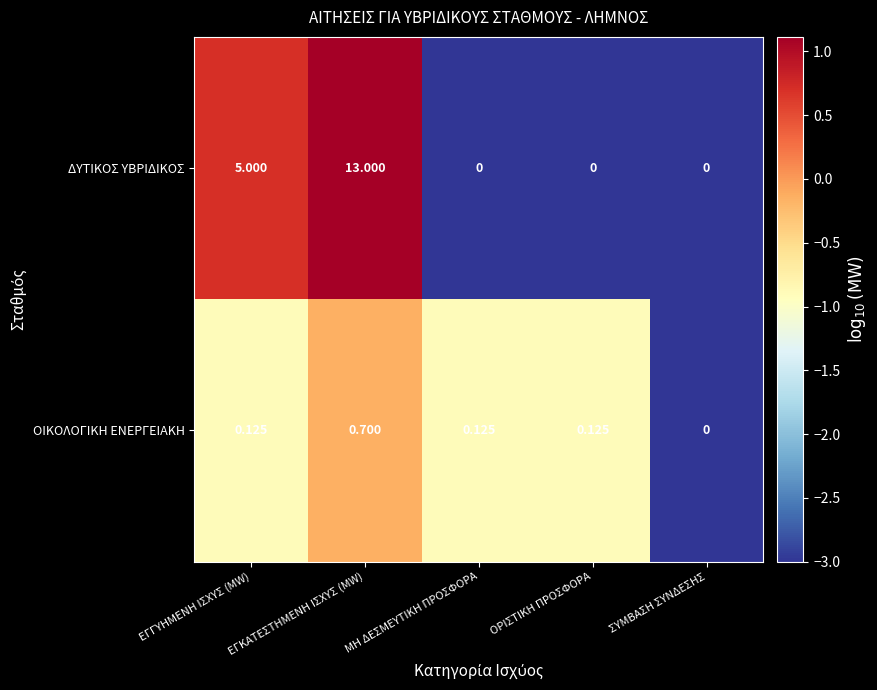

Where is ΔΥΤΙΚΟΣ ΥΒΡΙΔΙΚΟΣ nearest to the value 6?

ΕΓΓΥΗΜΕΝΗ ΙΣΧΥΣ (MW)